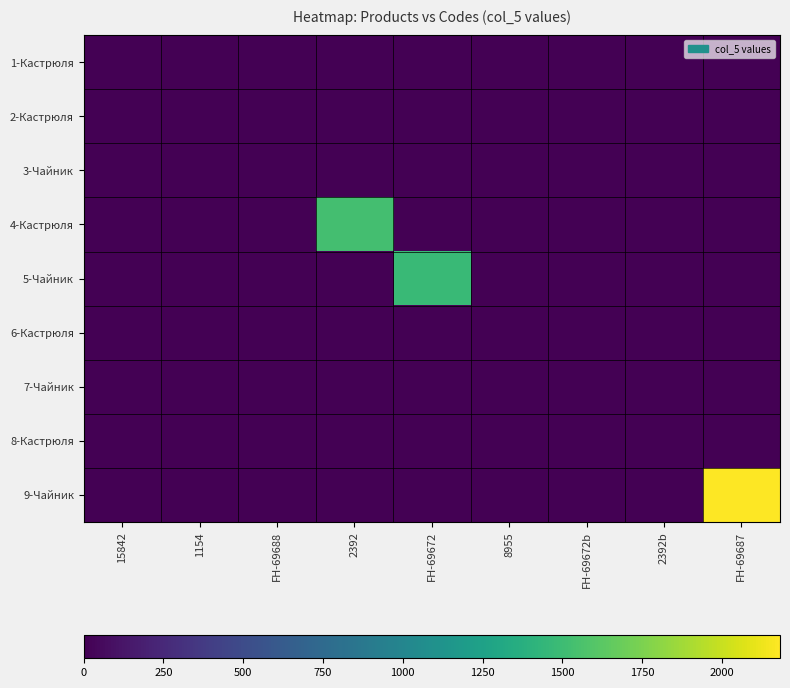

Which series has the largest total across all categories?

9-Чайник